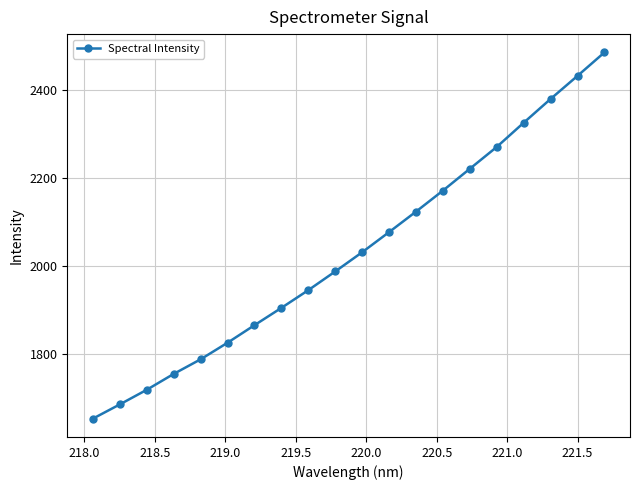

True or false: the data has more than 0 interior local peaks.

False